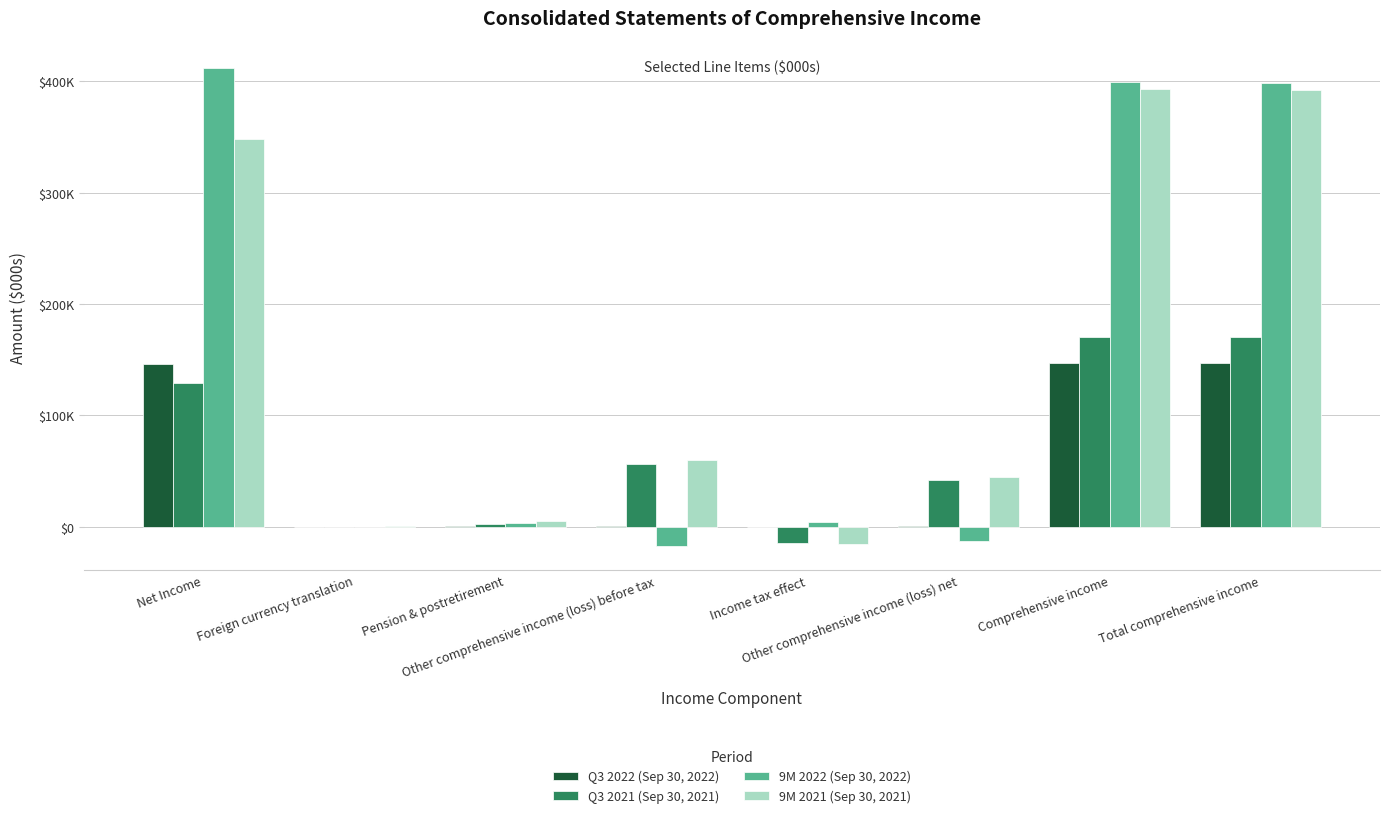

Which series has the largest range (max minus min)?

9M 2022 (Sep 30, 2022)